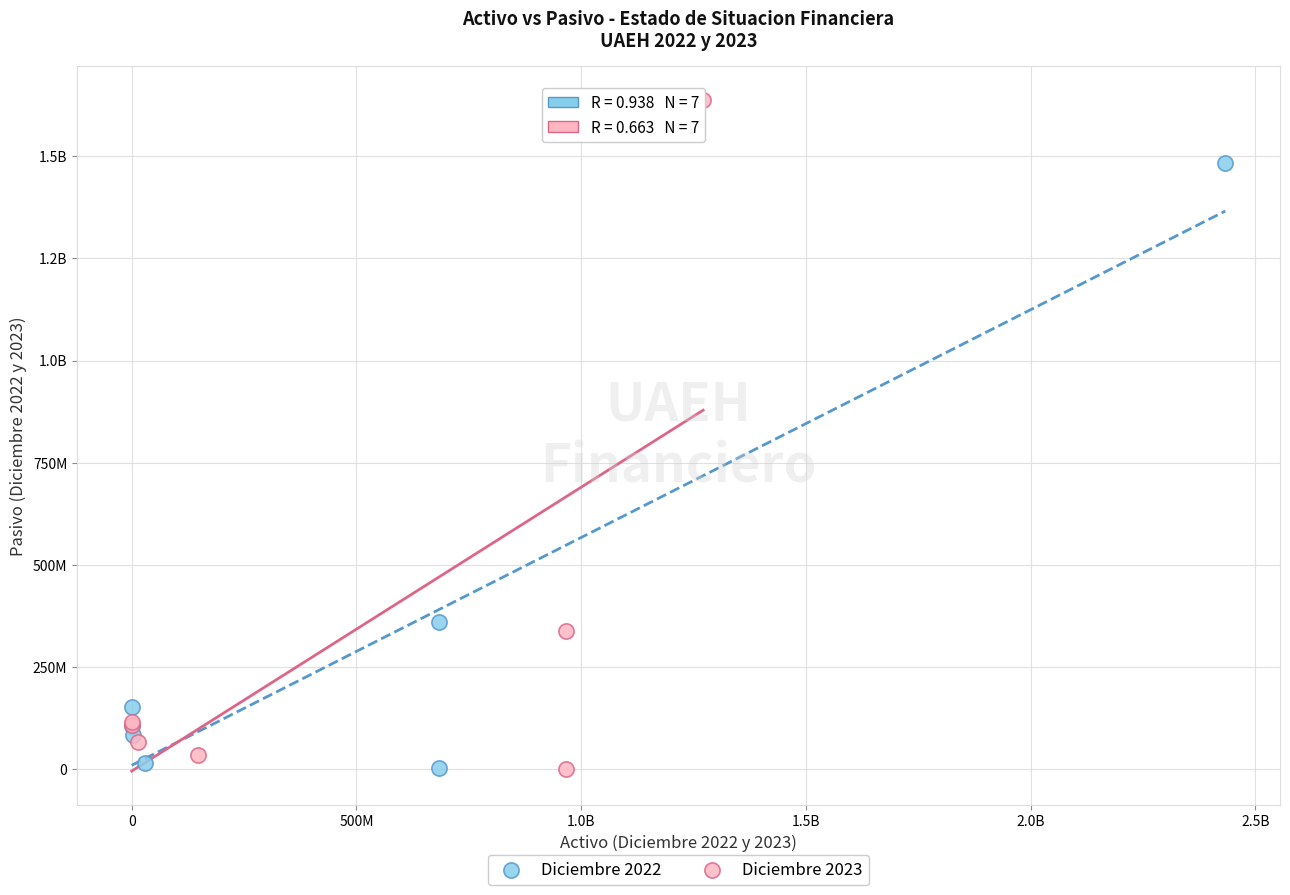

What are all the series names shown in the legend?

Diciembre 2022, Diciembre 2023